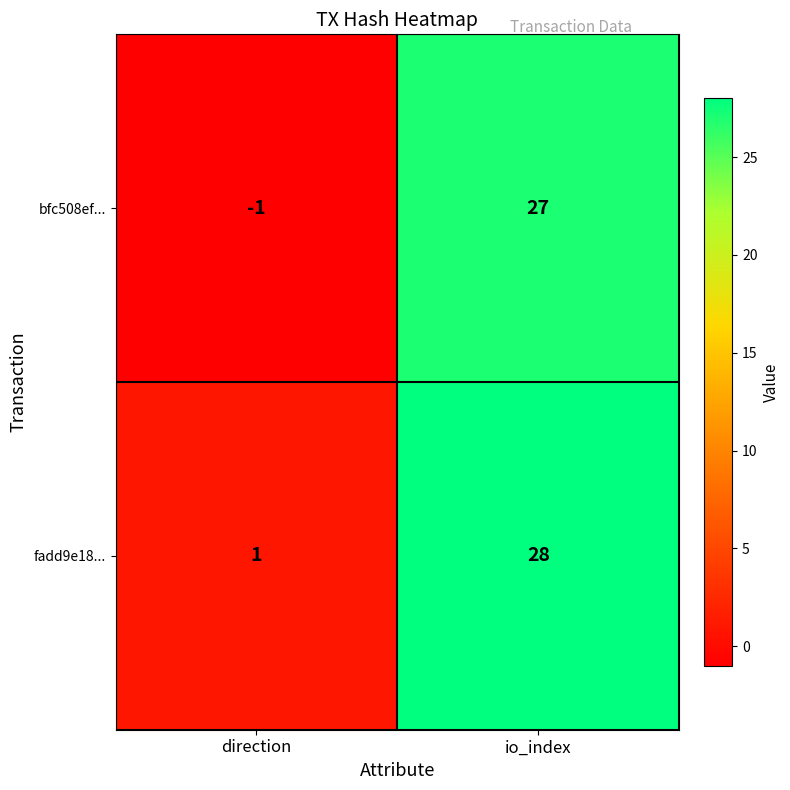

How many distinct data groups are displayed?

2